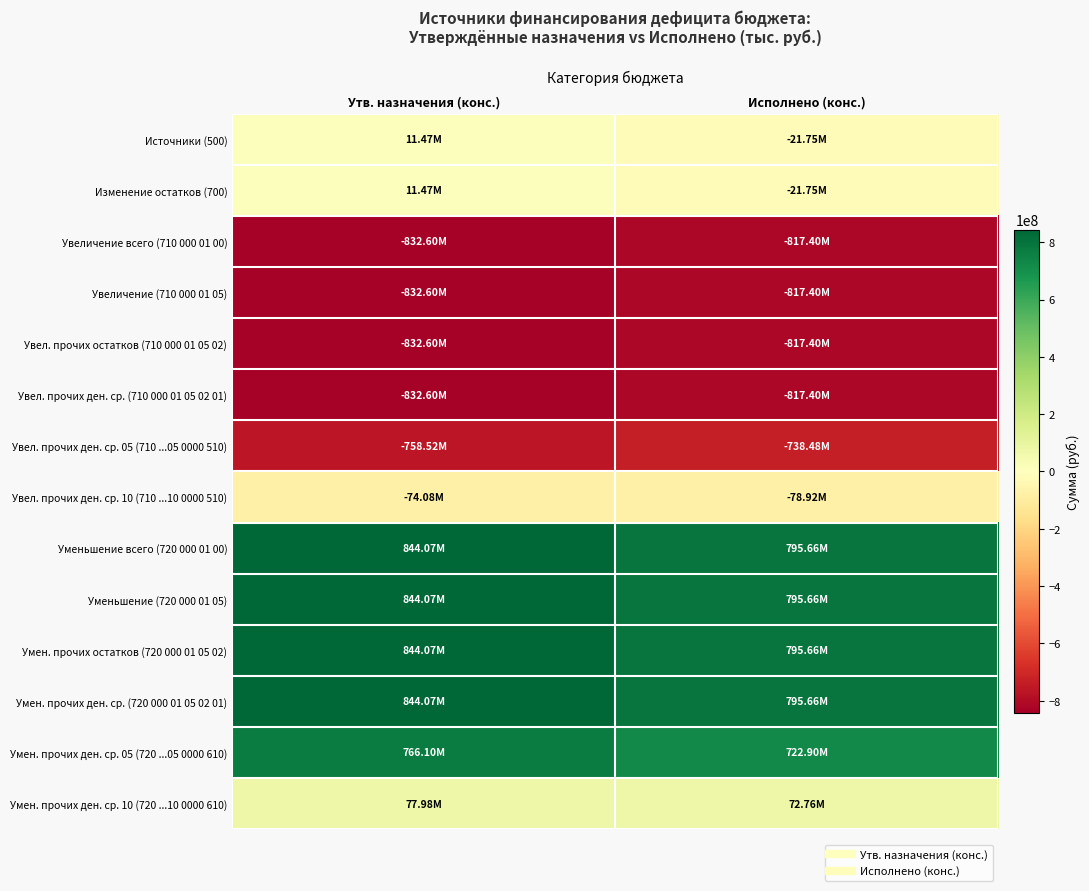

How many categories are shown in the chart?

2